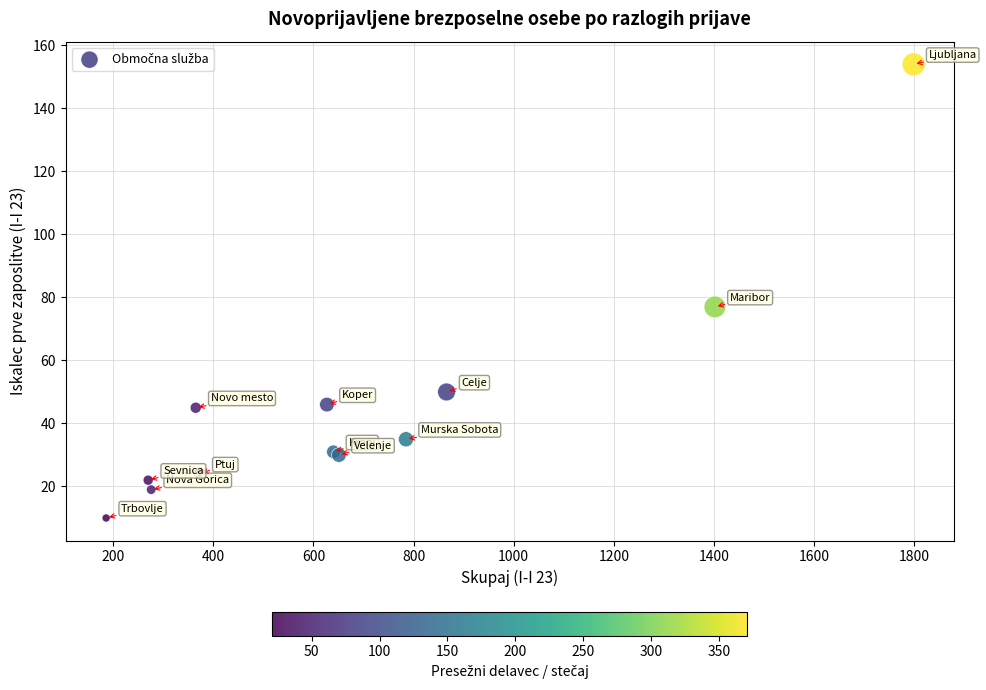

What Y value in the scatter plot is closest to 82?

77